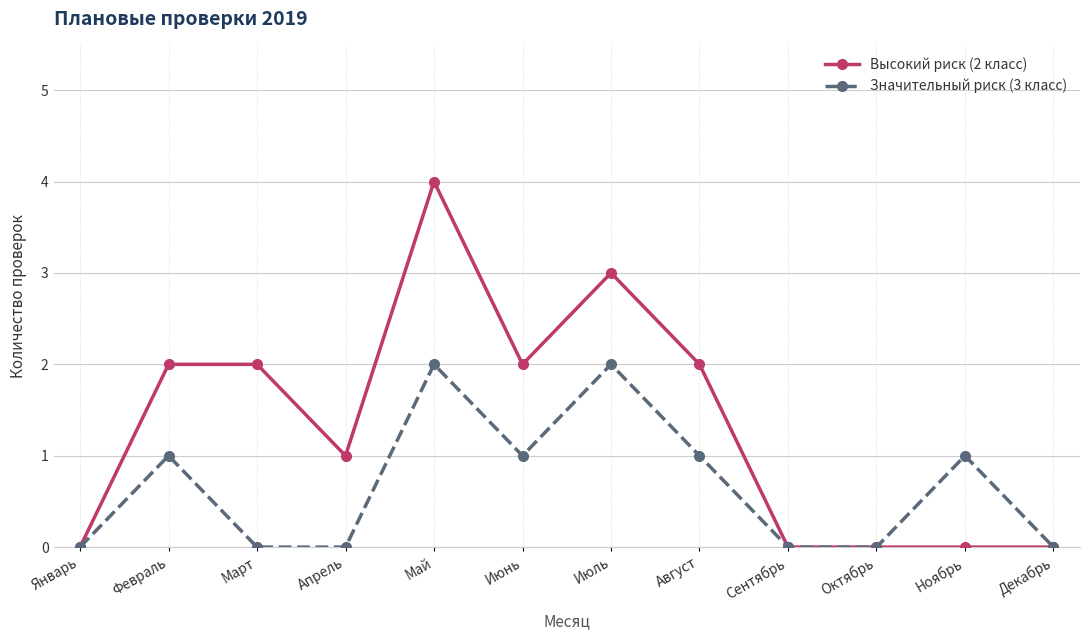

Which category has the highest value in the Высокий риск (2 класс) series?

Май